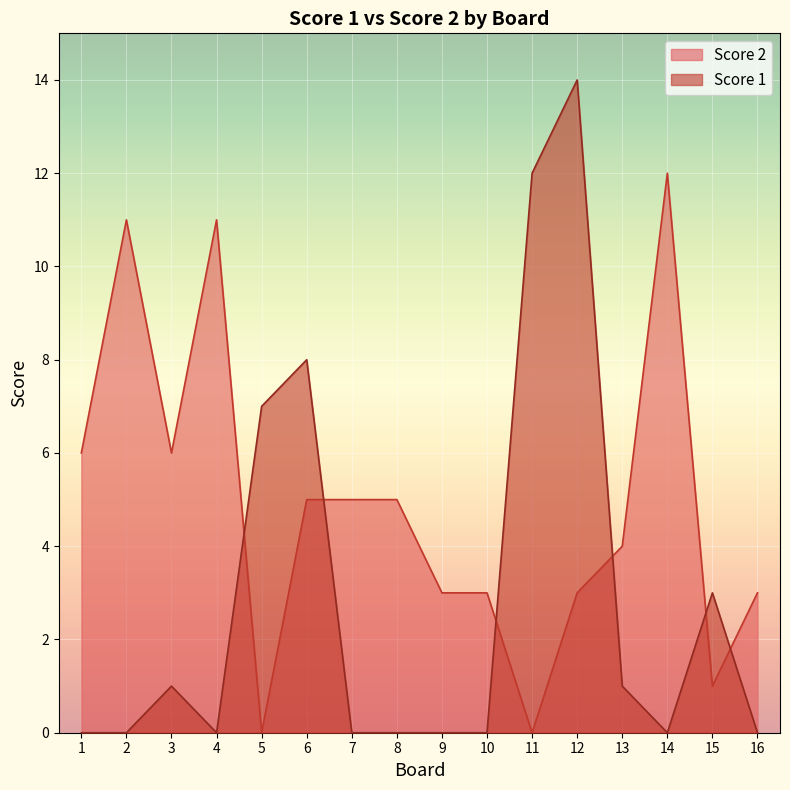

List the series in order of their overall mean, highest first.

Score 2, Score 1